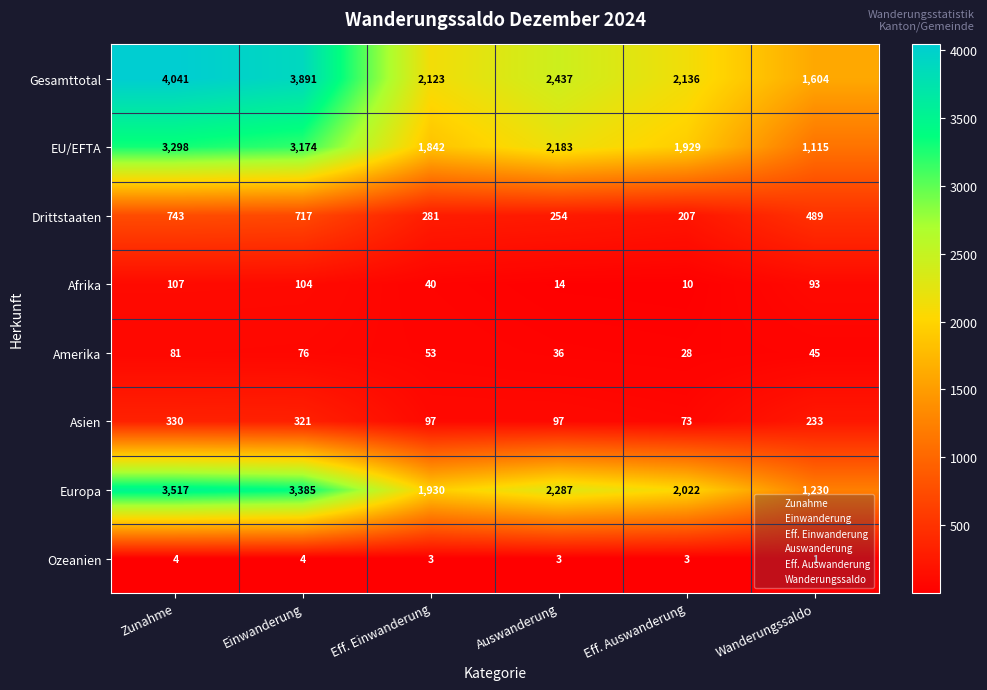

List the series in order of their peak value, highest first.

Gesamttotal, Europa, EU/EFTA, Drittstaaten, Asien, Afrika, Amerika, Ozeanien